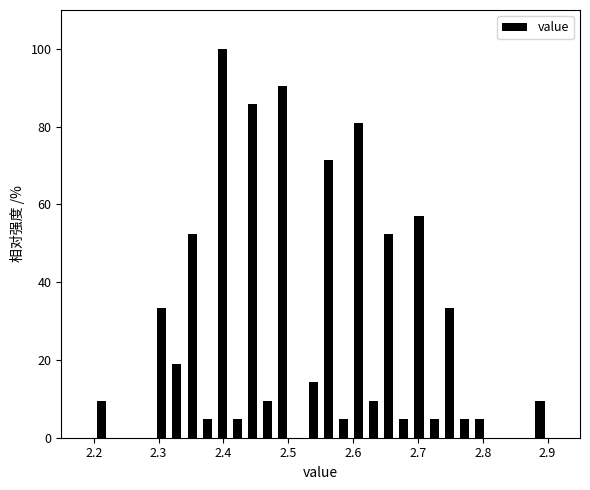

Around what value on the x-axis is the tallest bar? Give the approximate position of its centre, as read against the axis.

2.40